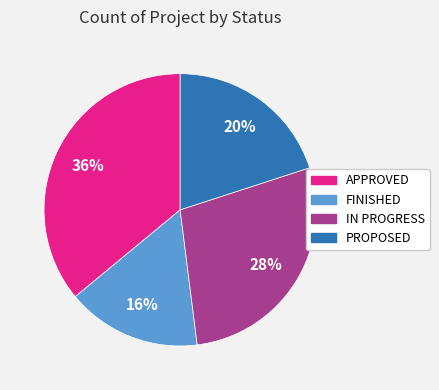

Does APPROVED represent more than half of the total?

No